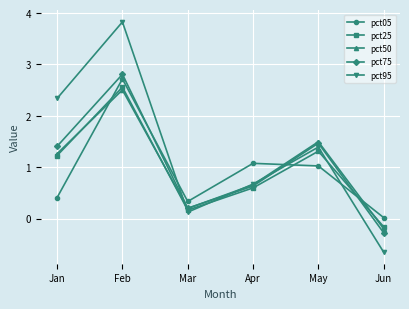

Where is the first local minimum for pct50?

Mar